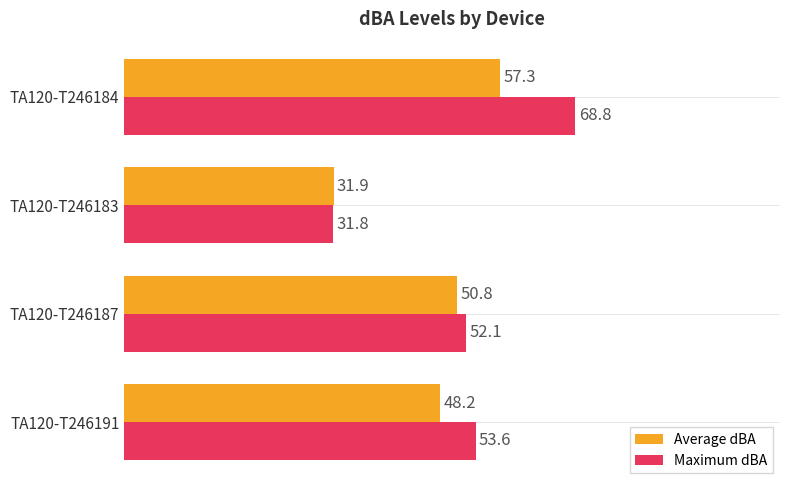

Rank the series at TA120-T246187 from lowest to highest value.

Average dBA, Maximum dBA